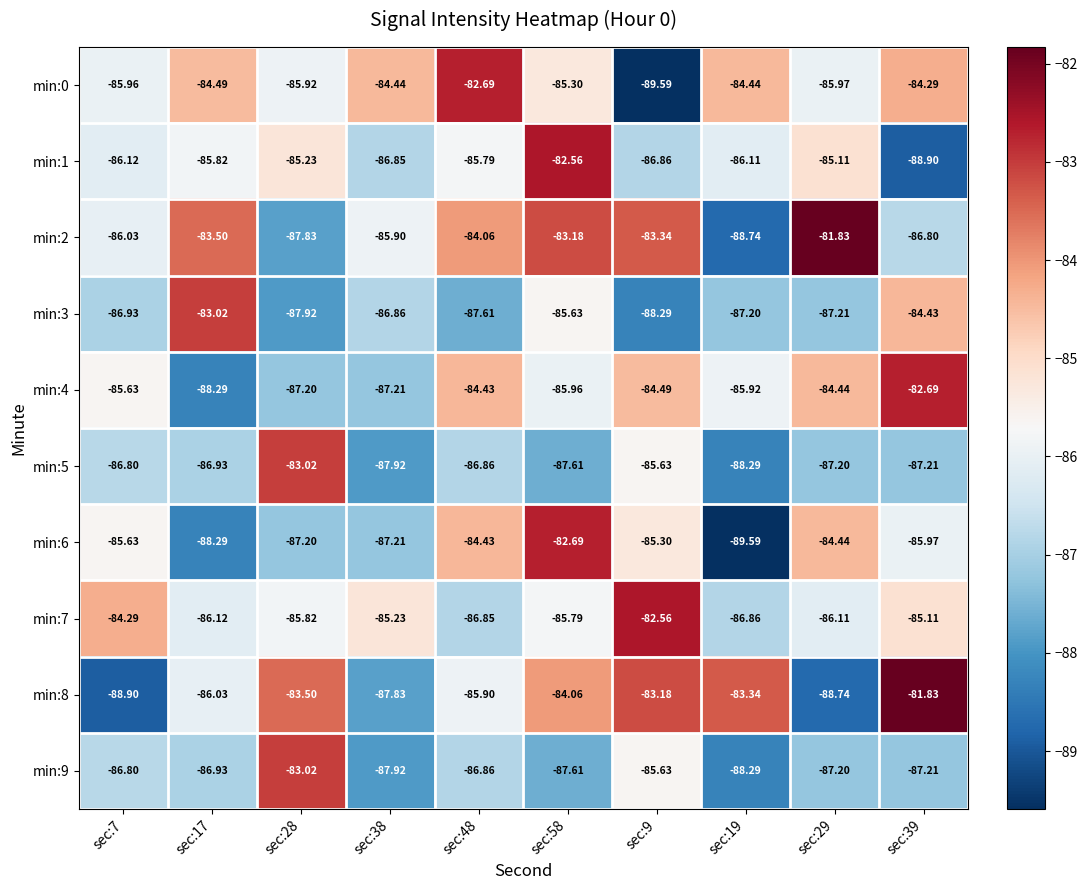

Is the value of min:9 at sec:48 greater than the value of min:3 at sec:7?

Yes